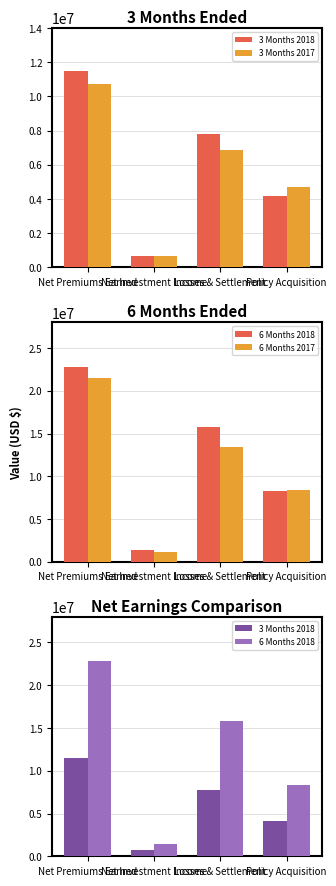

The 3 Months 2018 series shows 19527081 at Net Premiums Earned. True or false?

False